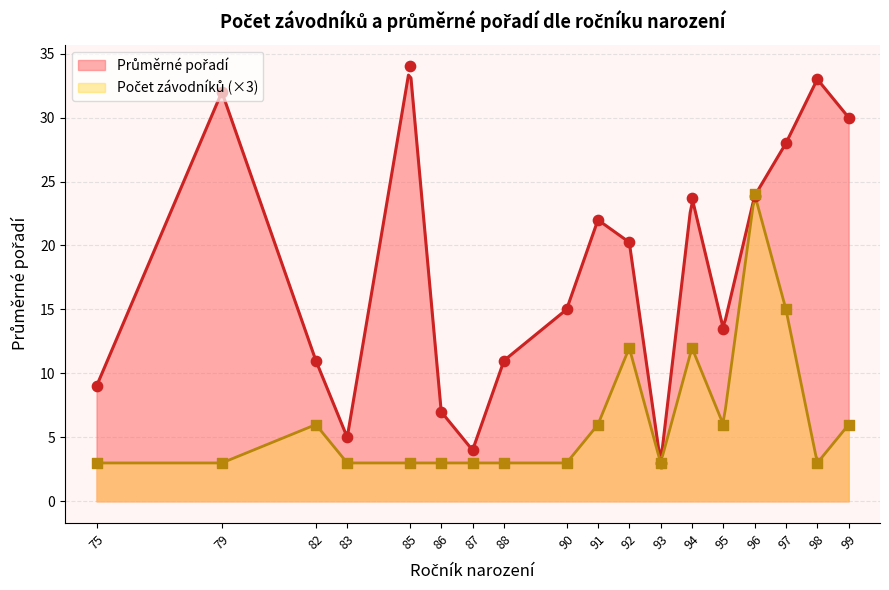

Between 93 and 97, which is larger?

97